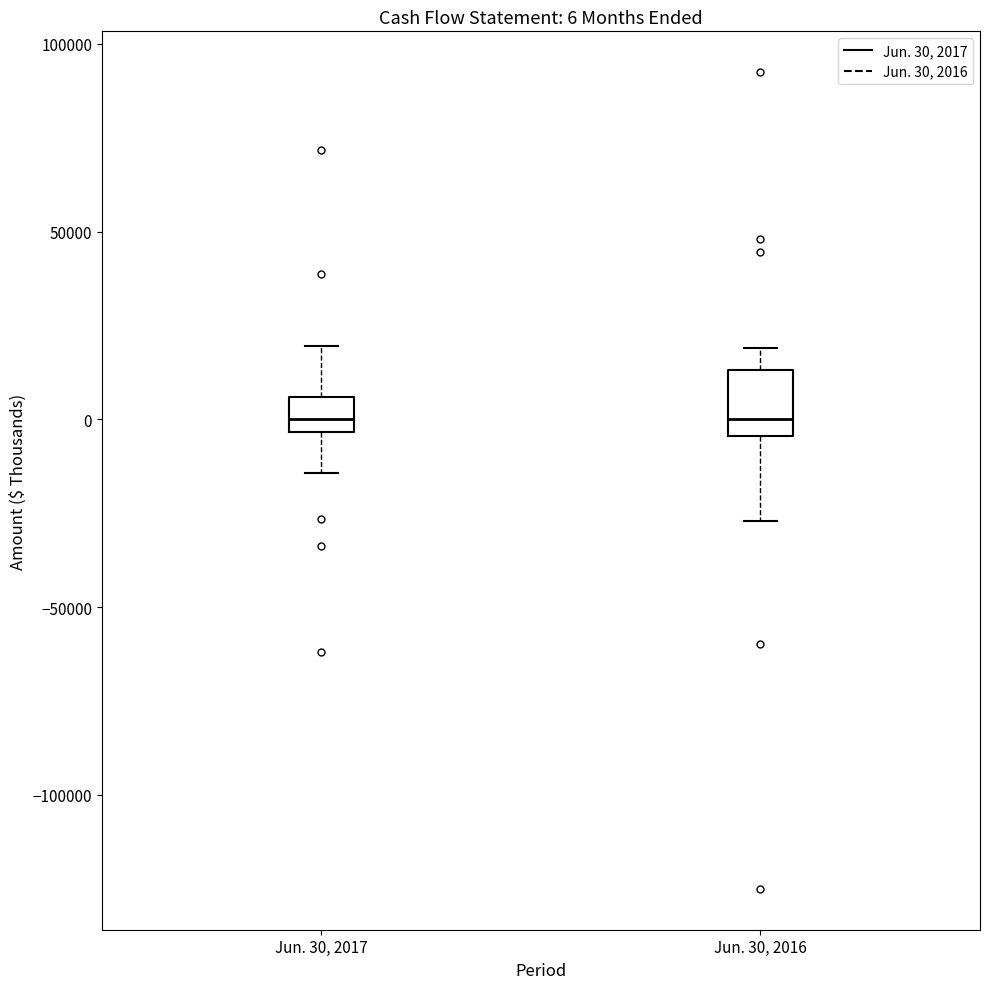

Which box is the tallest, from its lower edge to its upper edge?

Jun. 30, 2016